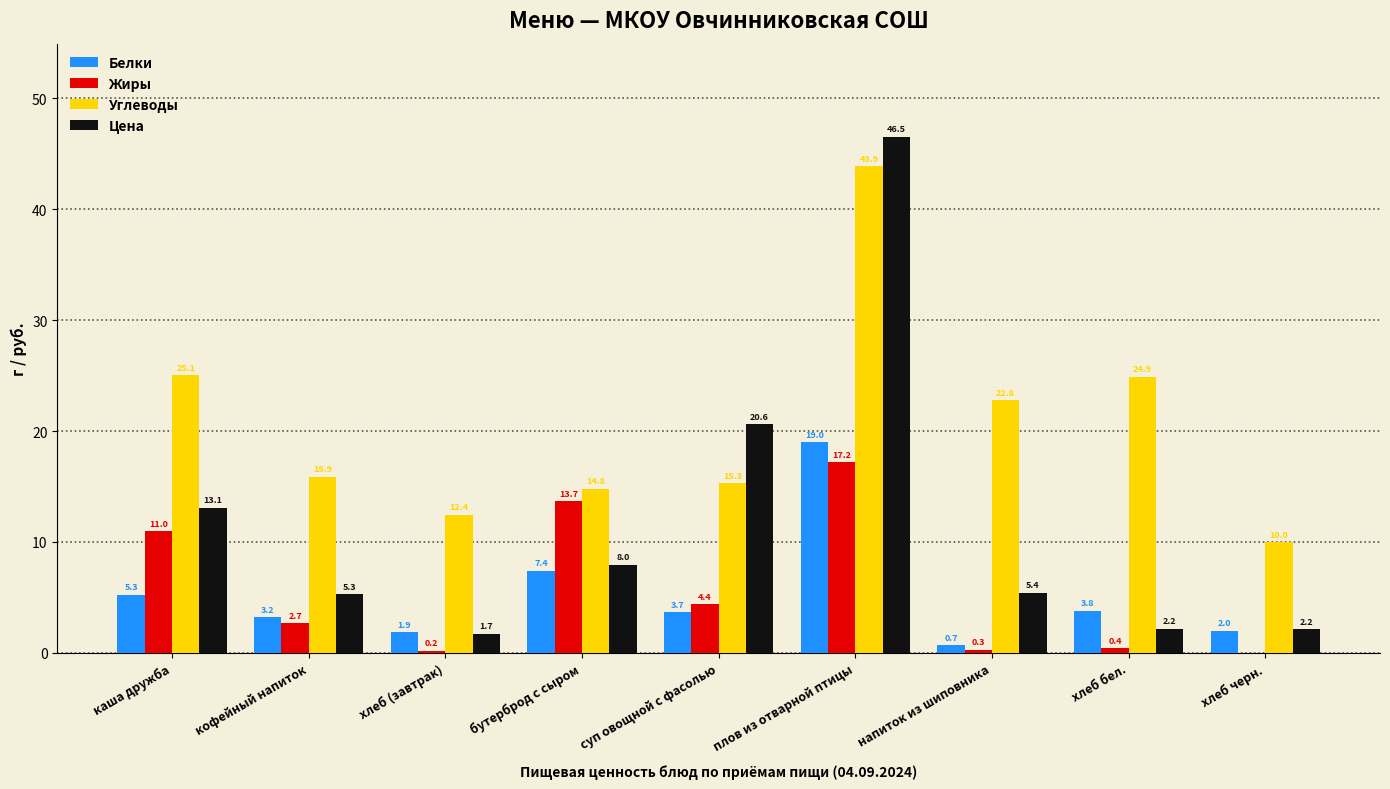

Does the chart contain stacked bars?

No